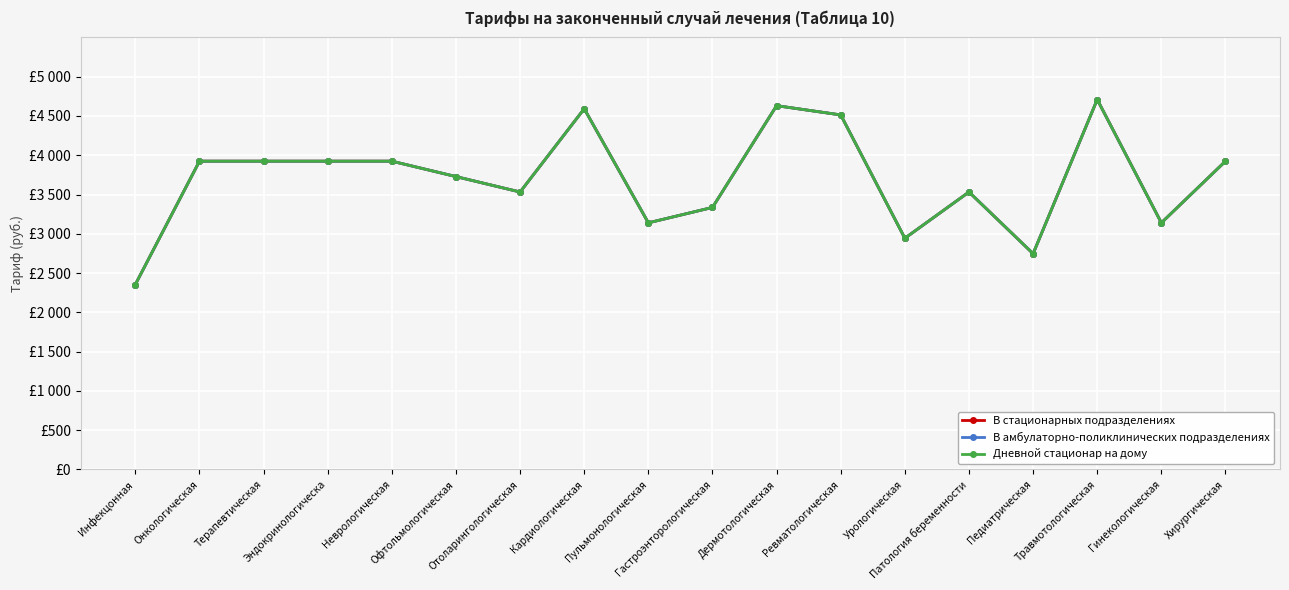

Rank the series at Эндокринологическа from lowest to highest value.

В стационарных подразделениях, В амбулаторно-поликлинических подразделениях, Дневной стационар на дому